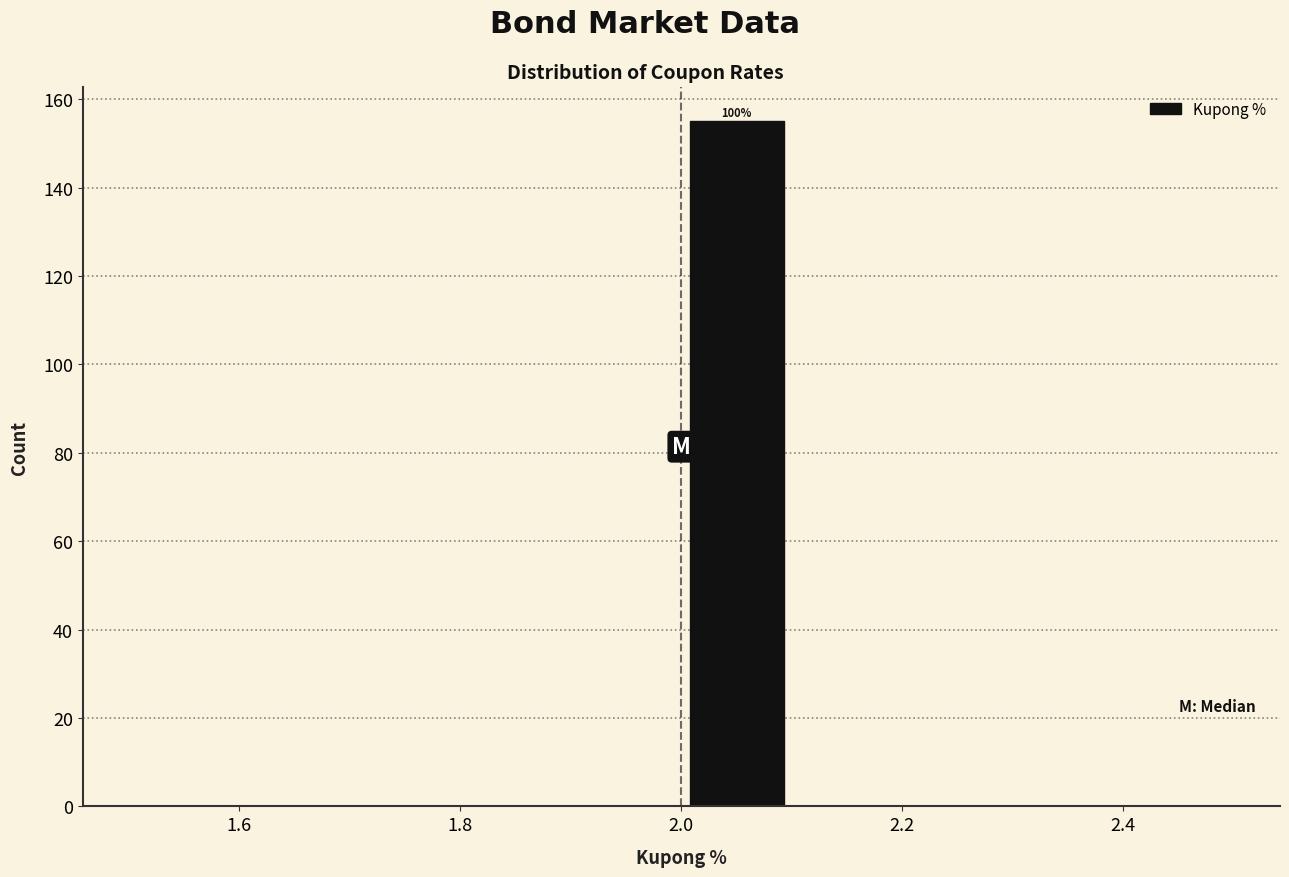

Over which range of the x-axis is the bar tallest?

2.0 to 2.1